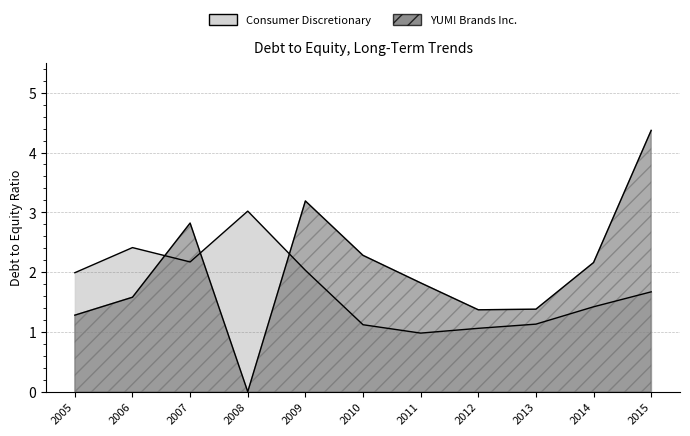

The value of YUM! Brands Inc. at 2015 is 4.4. True or false?

True